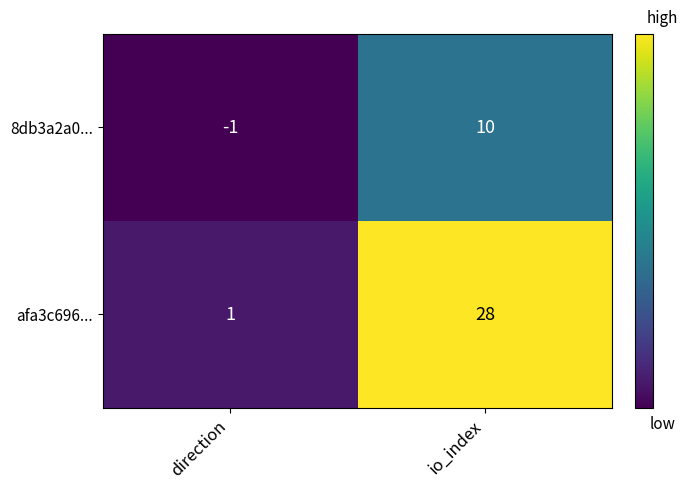

What is the sum of all afa3c696... values?

29